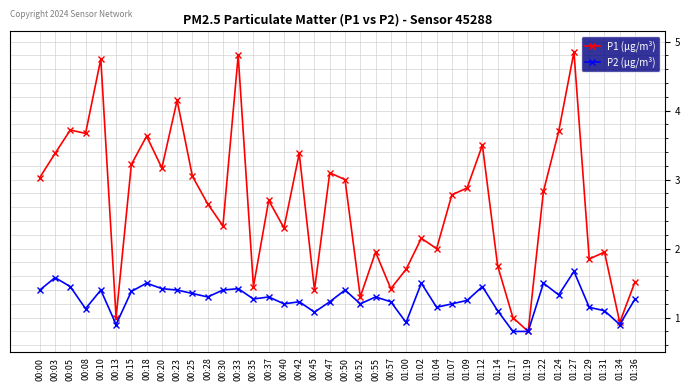

Which series has the widest spread of values?

P1 (µg/m³)